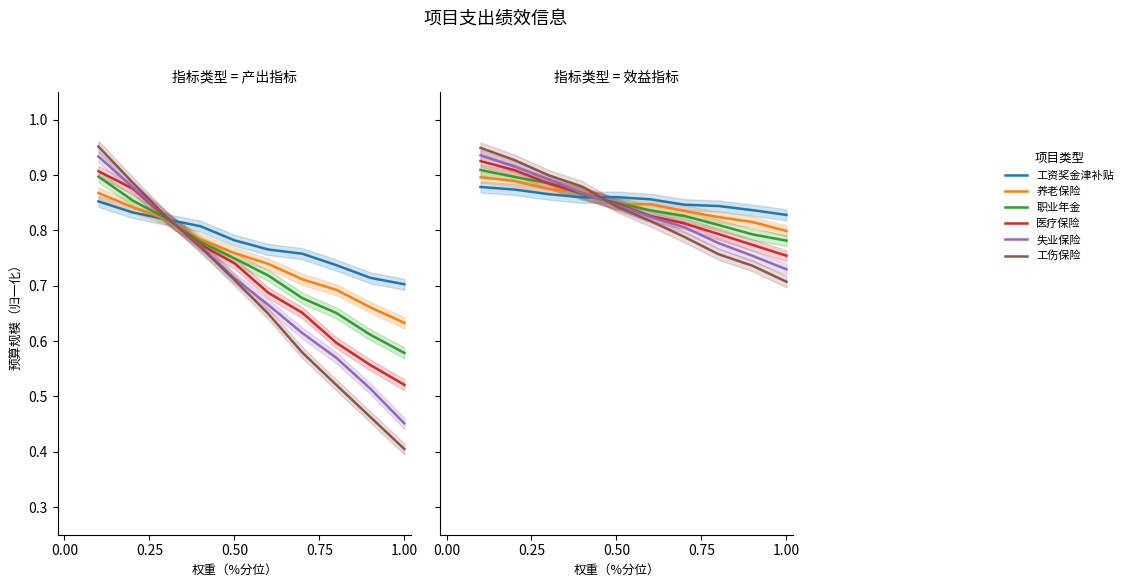

What is the label of the 4th point from the left?

0.75